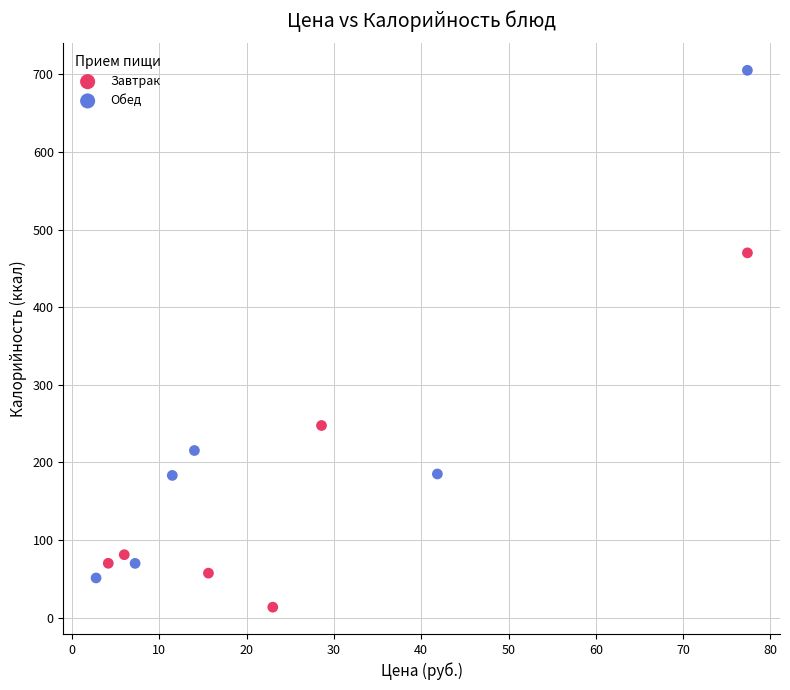

Which series has the largest Y range (max minus min)?

Обед